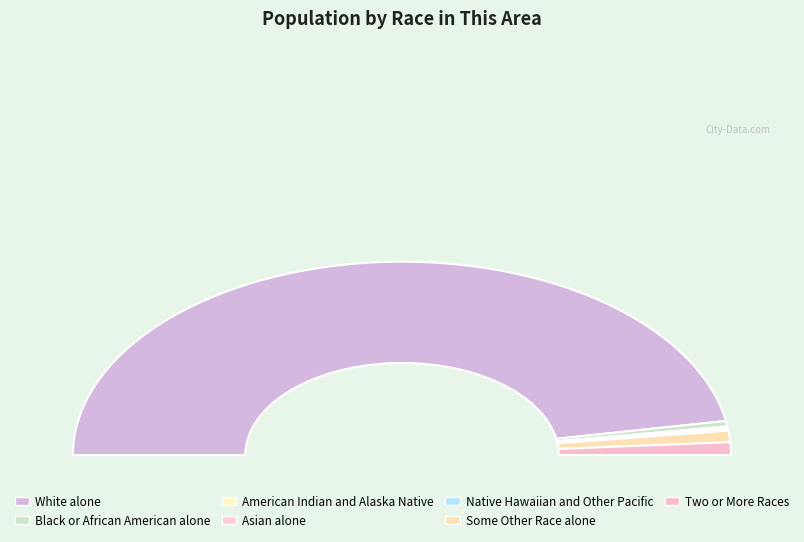

To the nearest percent, what is the difference between the largest and smallest slice percentages?

94%